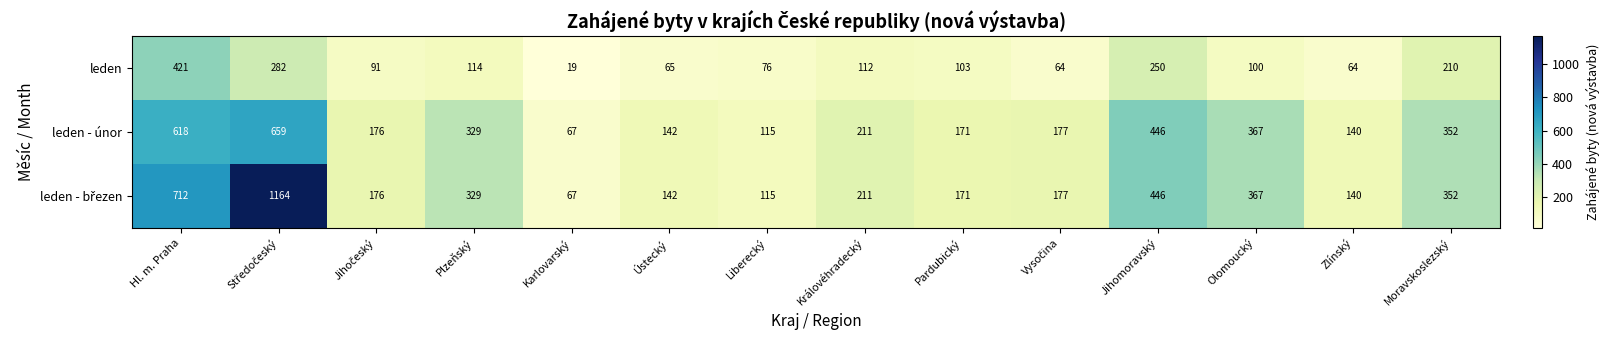

At which label does leden reach its peak?

Hl. m. Praha